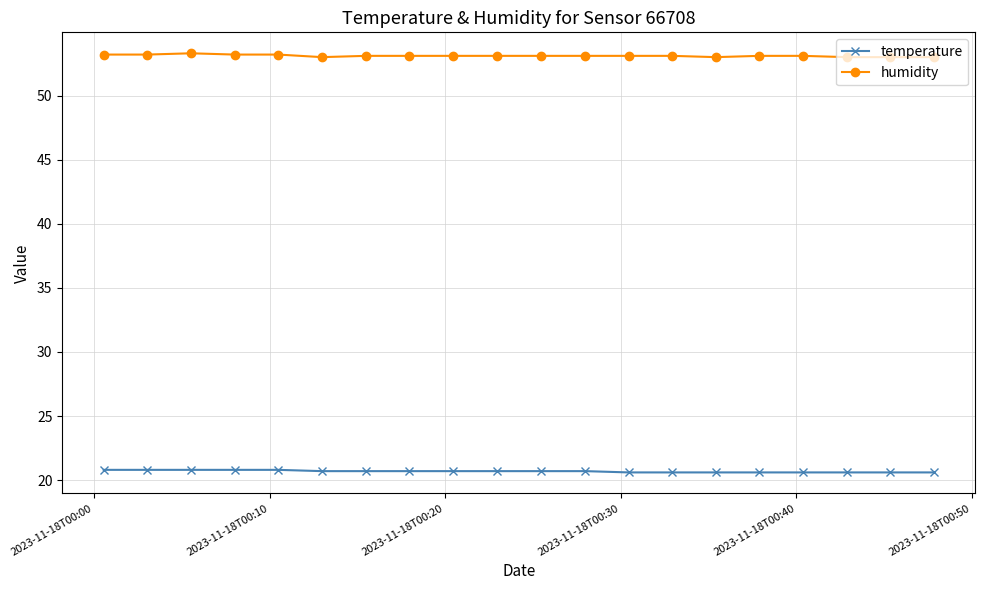

Rank the series by their maximum value, from highest to lowest.

humidity, temperature